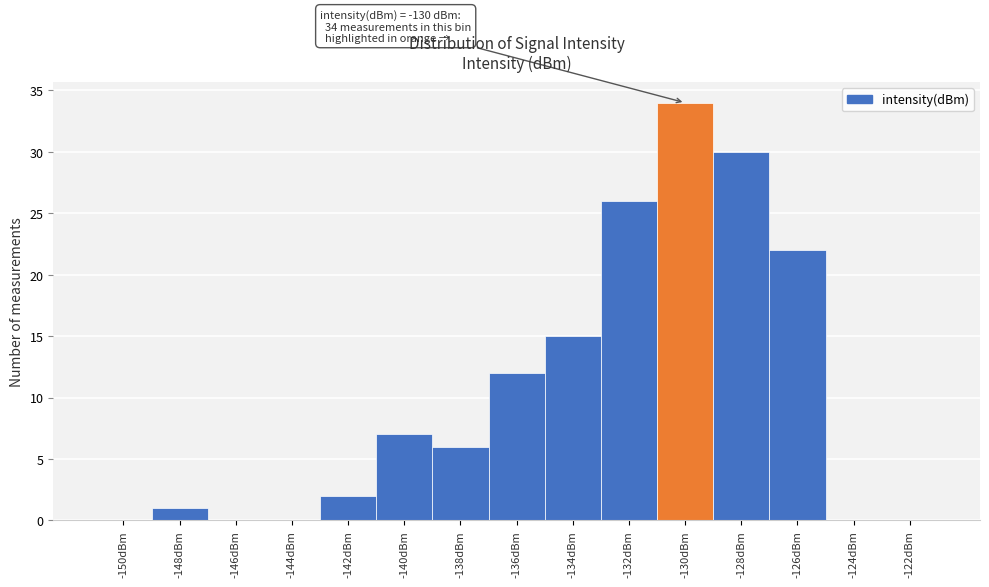

Reading left to right, transcribe all the data shown in this chart.

-150dBm=0	-148dBm=1	-146dBm=0	-144dBm=0	-142dBm=2	-140dBm=7	-138dBm=6	-136dBm=12	-134dBm=15	-132dBm=26	-130dBm=34	-128dBm=30	-126dBm=22	-124dBm=0	-122dBm=0